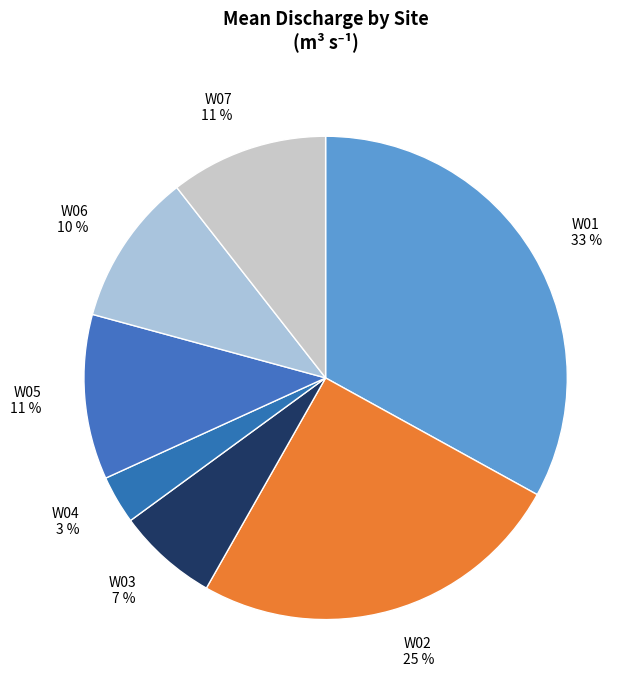

How many slices are in this pie chart?

7